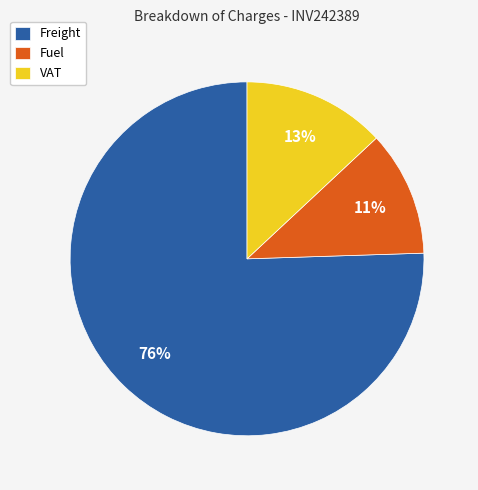

Which has a higher value, VAT or Fuel?

VAT